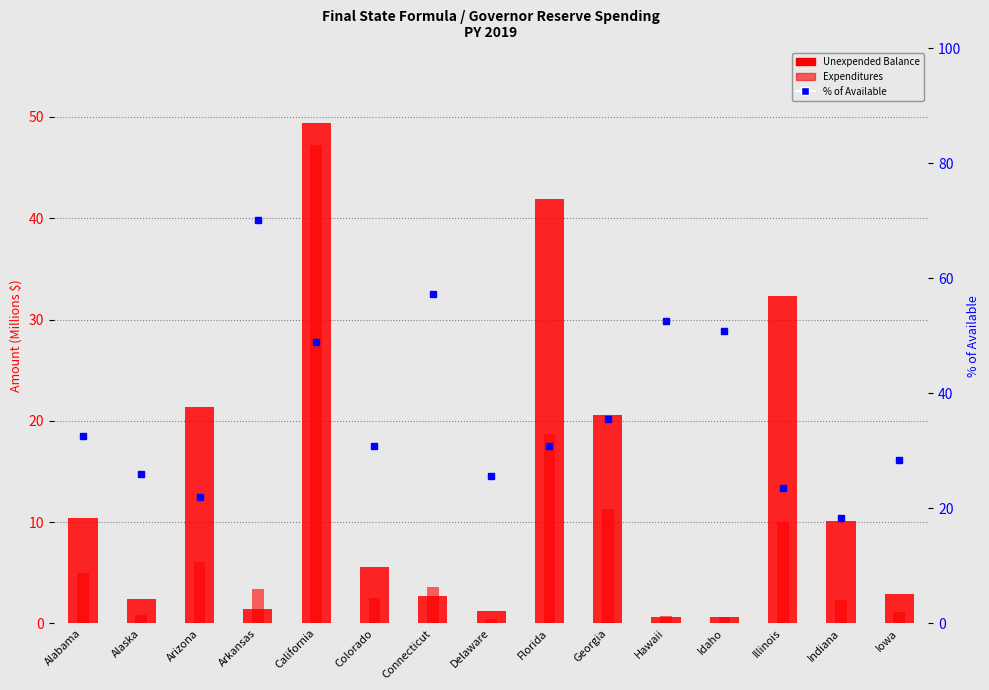

At Iowa, list the series in order from smallest to largest.

Expenditures, Unexpended Balance, % of Available